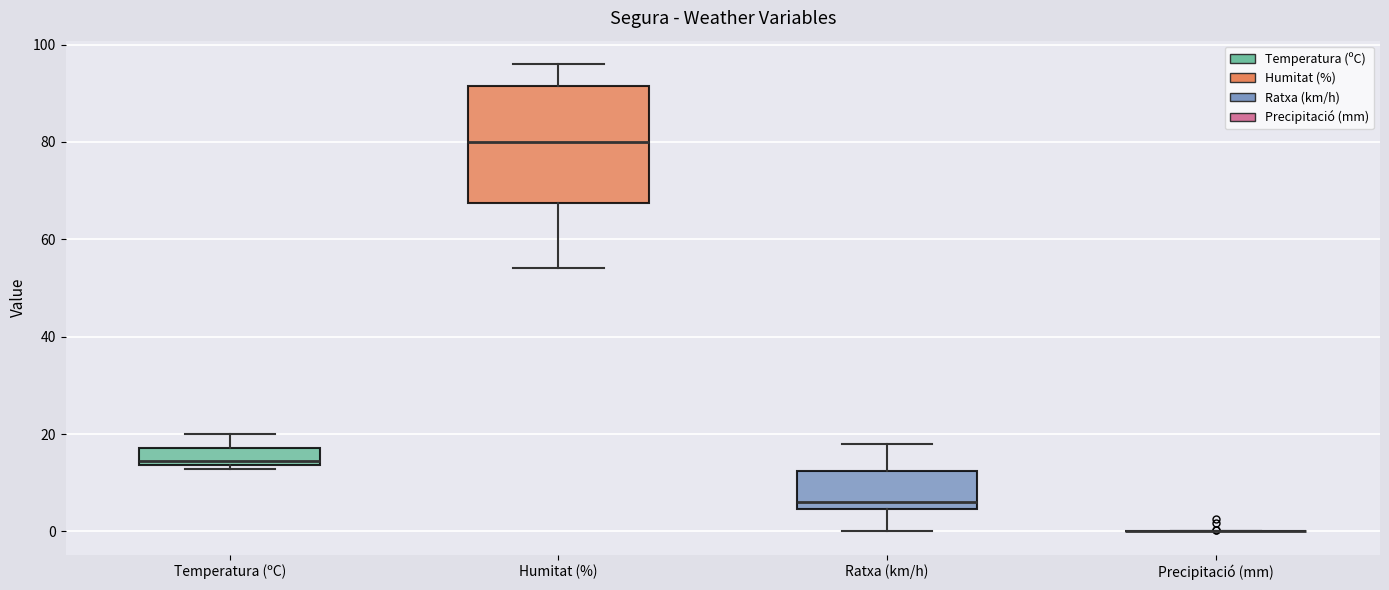

Reading left to right, transcribe this box plot: for each box, give where its median line is, the range the box spans, and where its two whiskers end, as read against the y-axis. The values are not printed on the chart, so give them approximately, as read against the axis.

Temperatura (ºC): median 14 (just above the box's lower edge), box 14 to 18, whiskers 12 to 20
Humitat (%): median 80, box 68 to 92, whiskers 54 to 96
Ratxa (km/h): median 6, box 4 to 12, whiskers 0 to 18
Precipitació (mm): box collapsed to a line at 0, whiskers 0 to 0